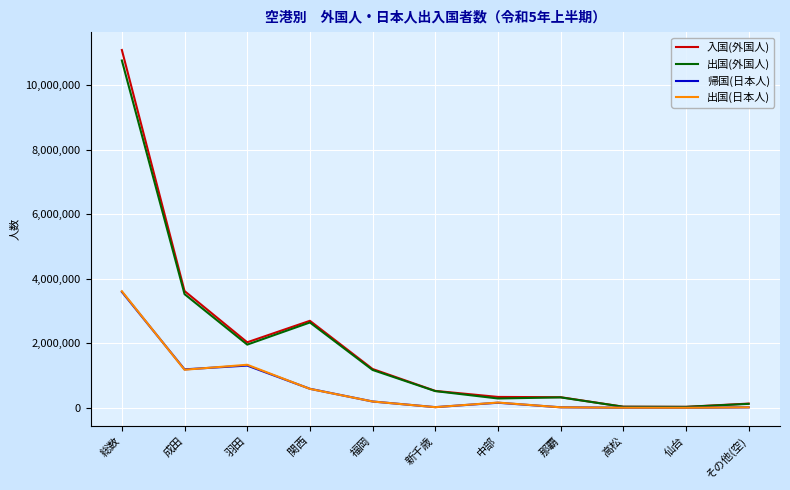

At which category does 入国(外国人) reach its first local peak?

関西